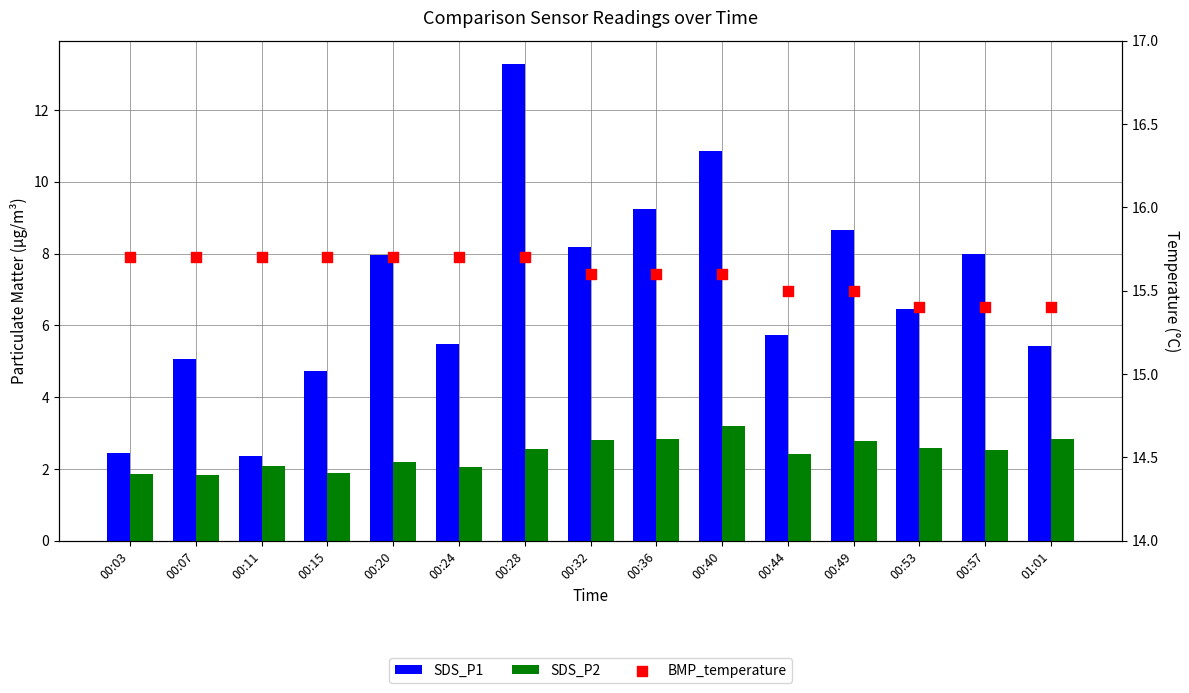

Is the value of SDS_P1 at 00:53 greater than the value of SDS_P2 at 00:20?

Yes